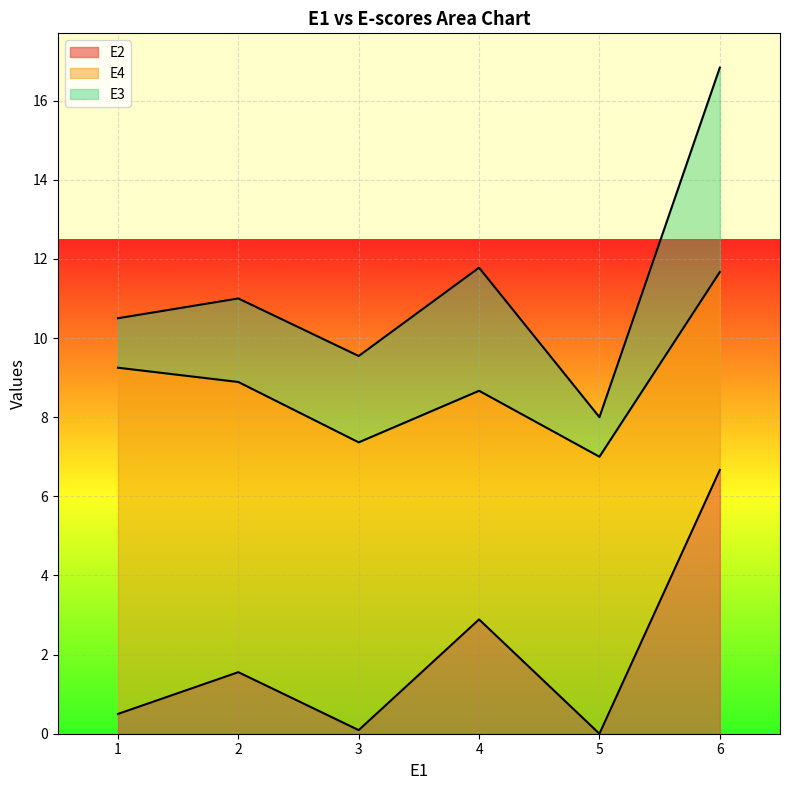

Is it true that E2 equals 2.9 at 4?

True